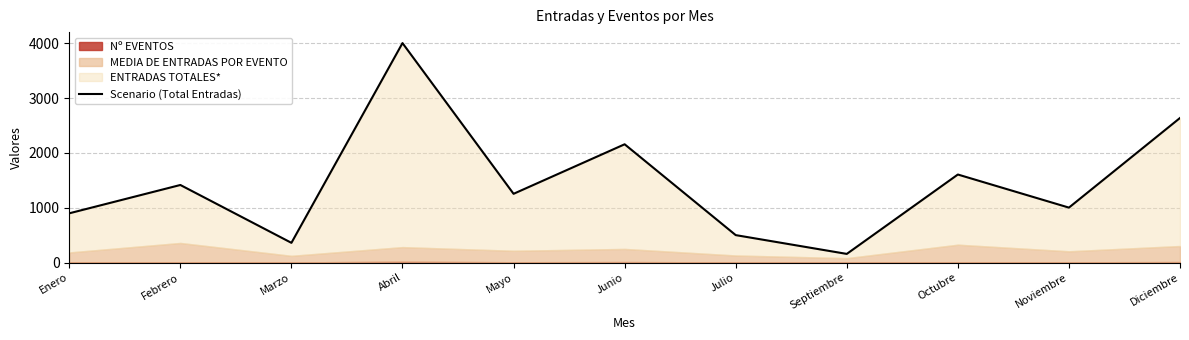

True or false: the data shows 501 at Julio.

True